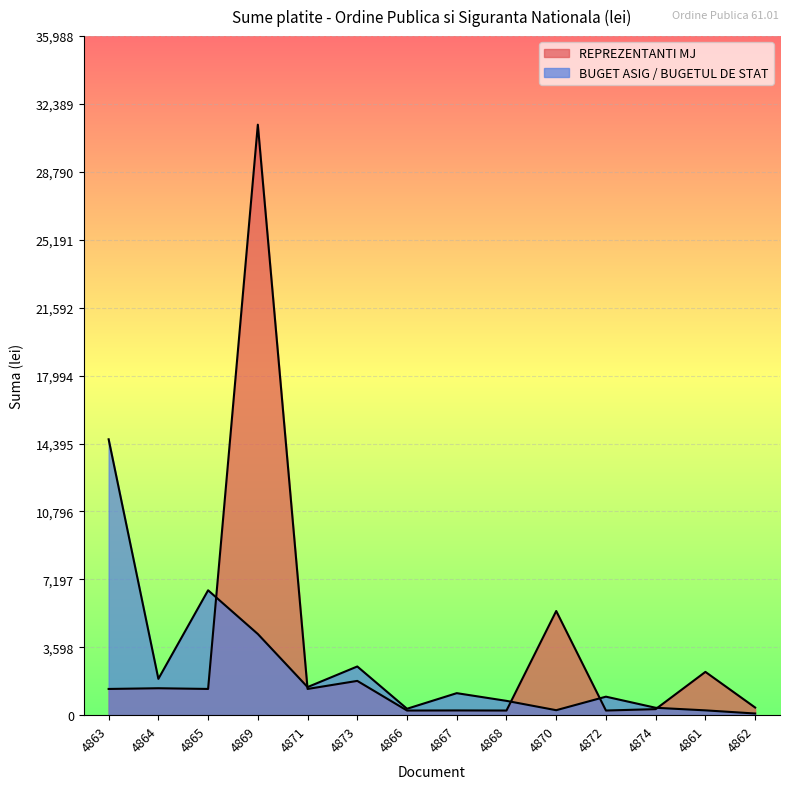

What is the difference between the highest and lowest values at 4865?

5229.0